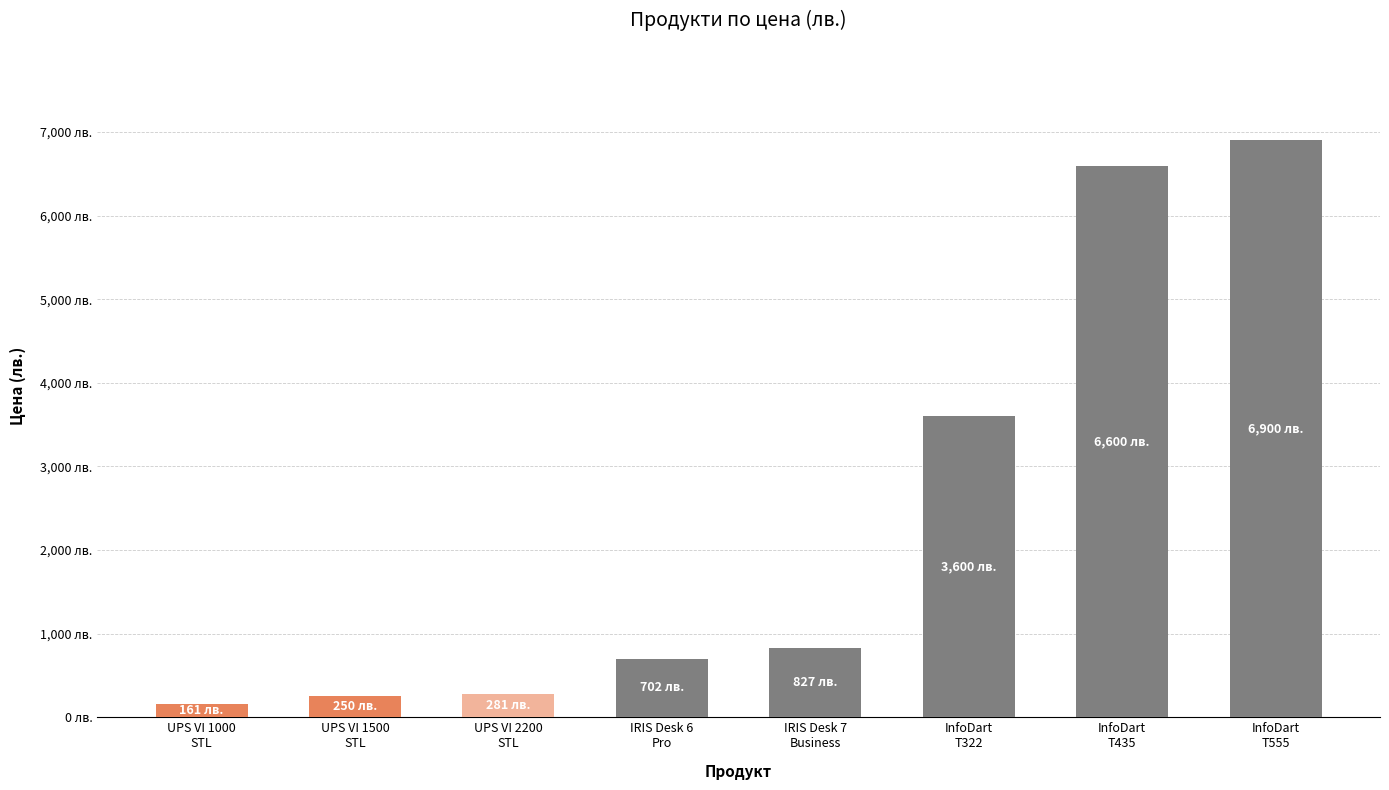

Is it true that the value at UPS VI 2200
STL is 280.8?

True